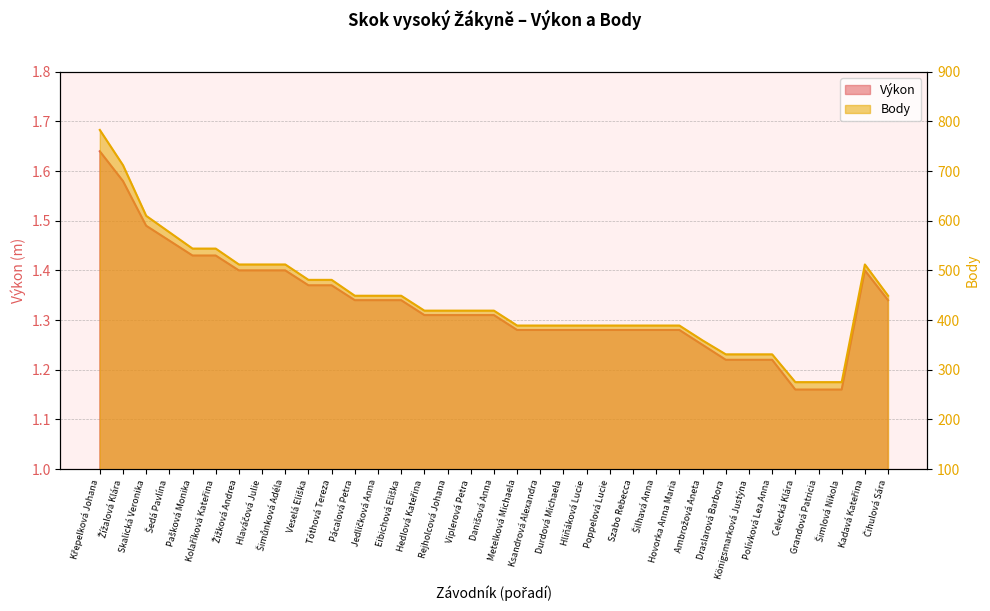

At Metelková Michaela, list the series in order from smallest to largest.

Výkon, Body